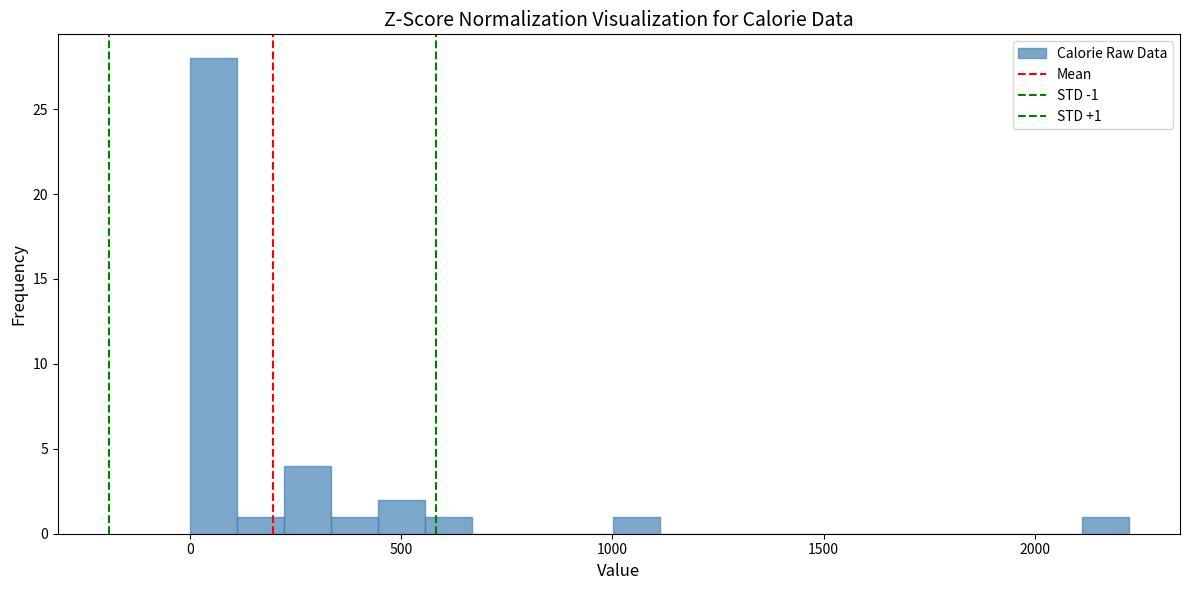

Read against the x-axis, roughly where is the centre of the tallest bar?

50